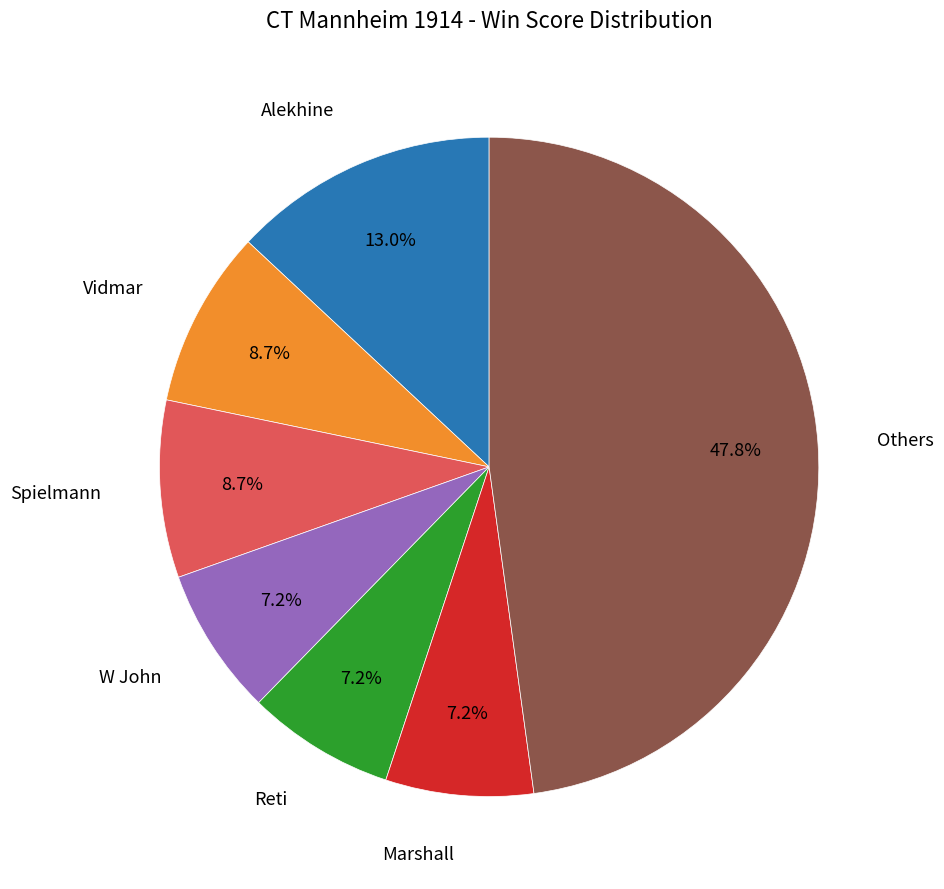

Does any single category account for the majority?

No